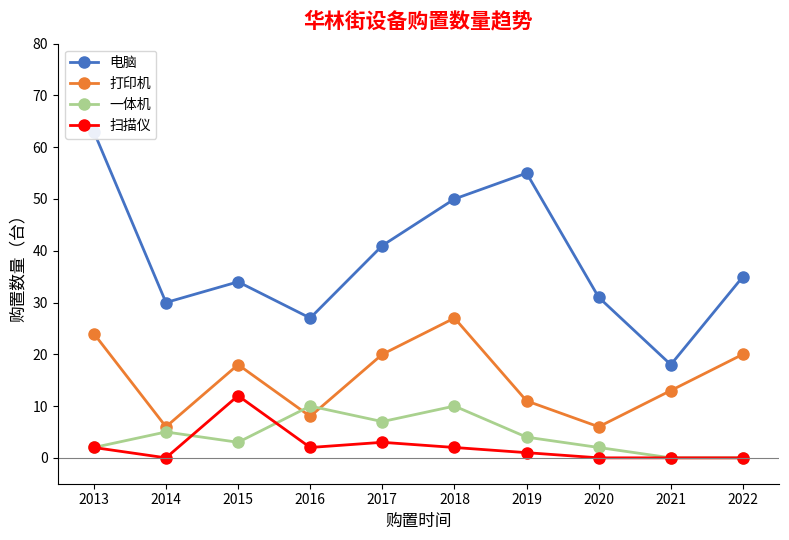

Where do 一体机 and 打印机 first cross each other?

2015 and 2016